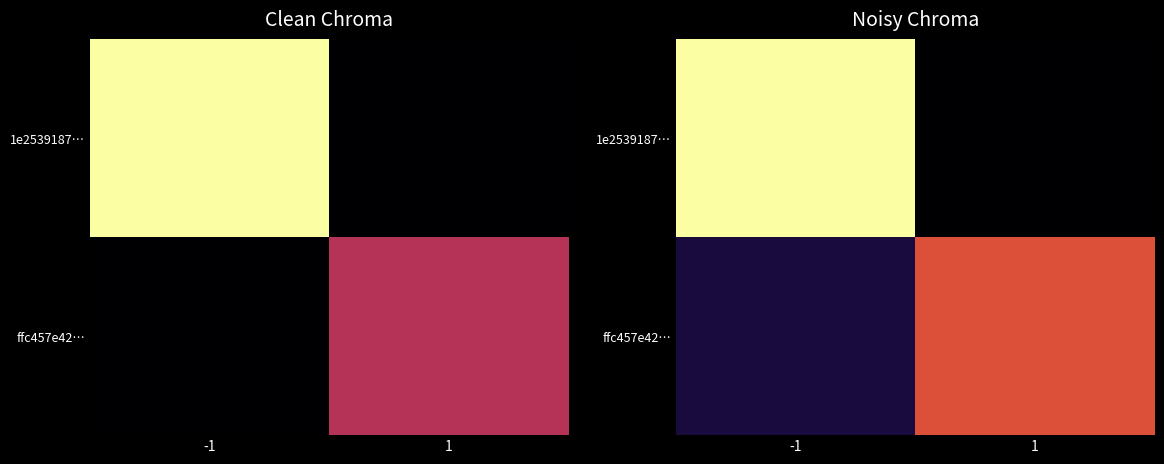

What is the difference between the maximum and minimum values in the 1e2539187… series?

107.7